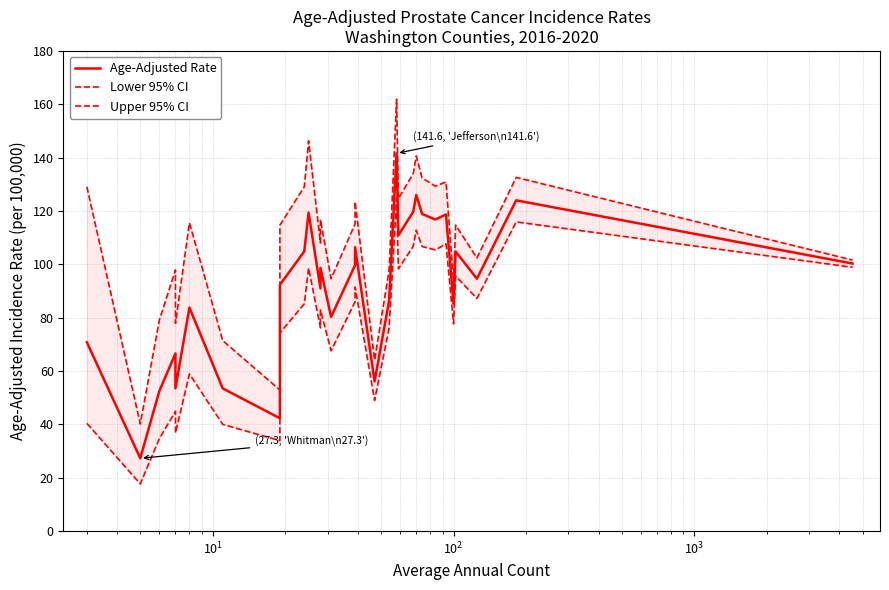

The value of Lower 95% CI at 28 is 79.9. True or false?

False